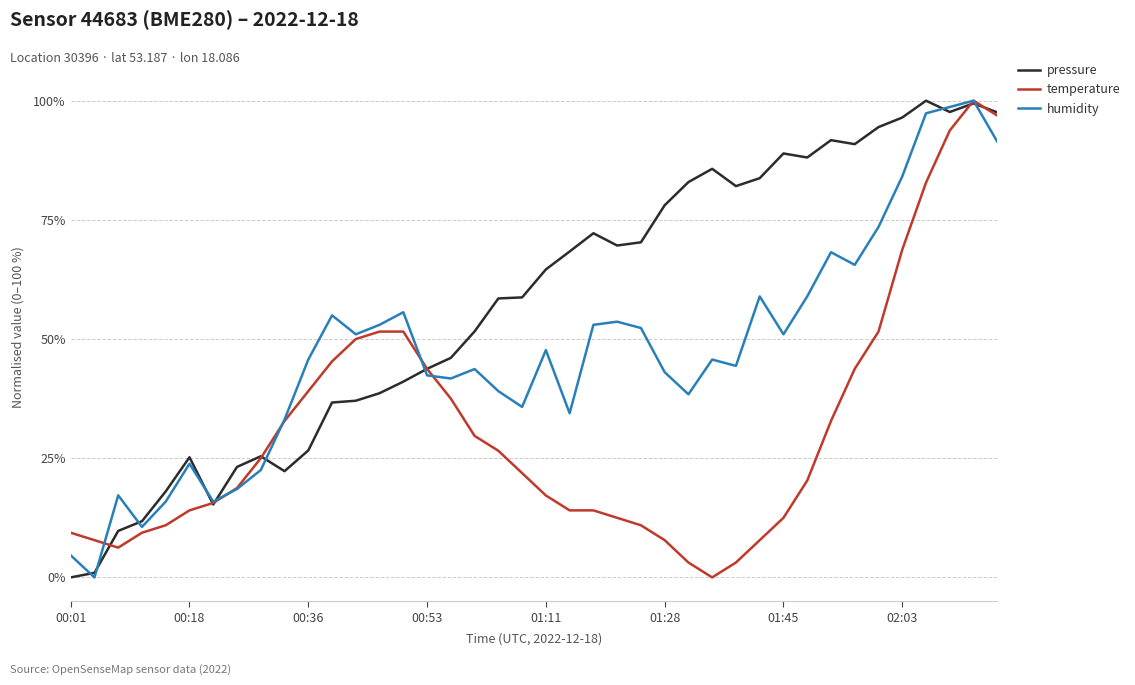

Rank the series by their average value, from highest to lowest.

pressure, humidity, temperature